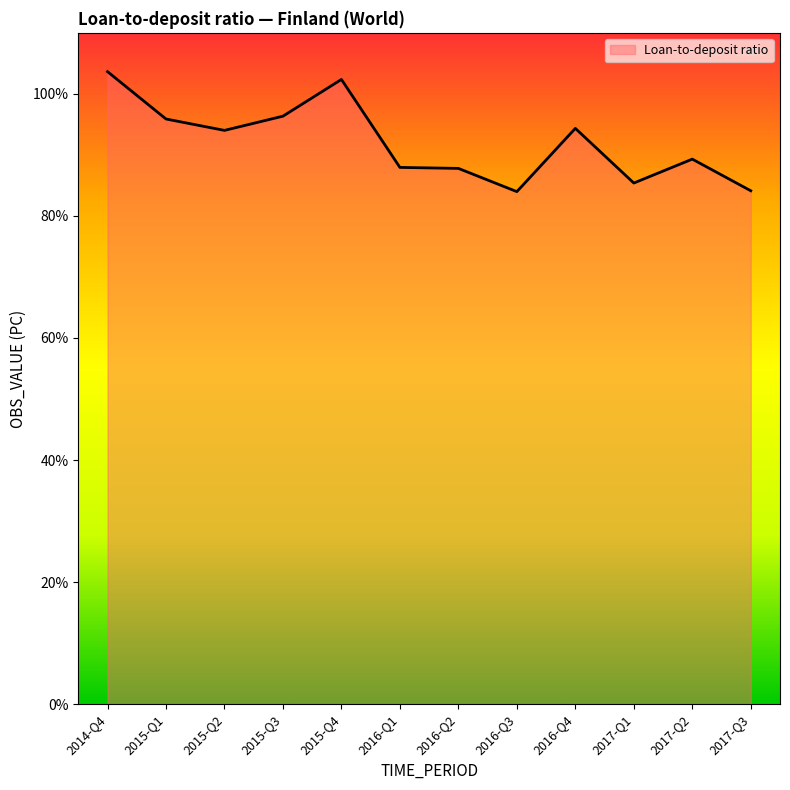

What is the smallest value displayed?

84.0